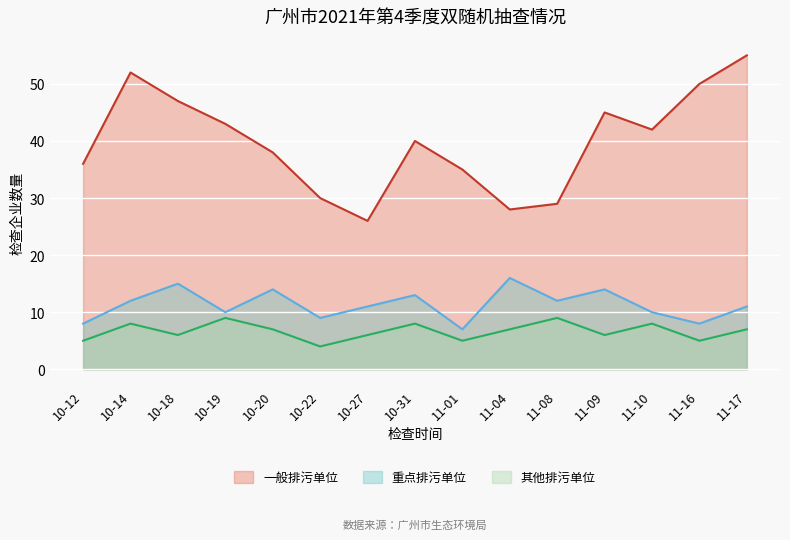

What value does the 一般排污单位 series have at 11-08?

29